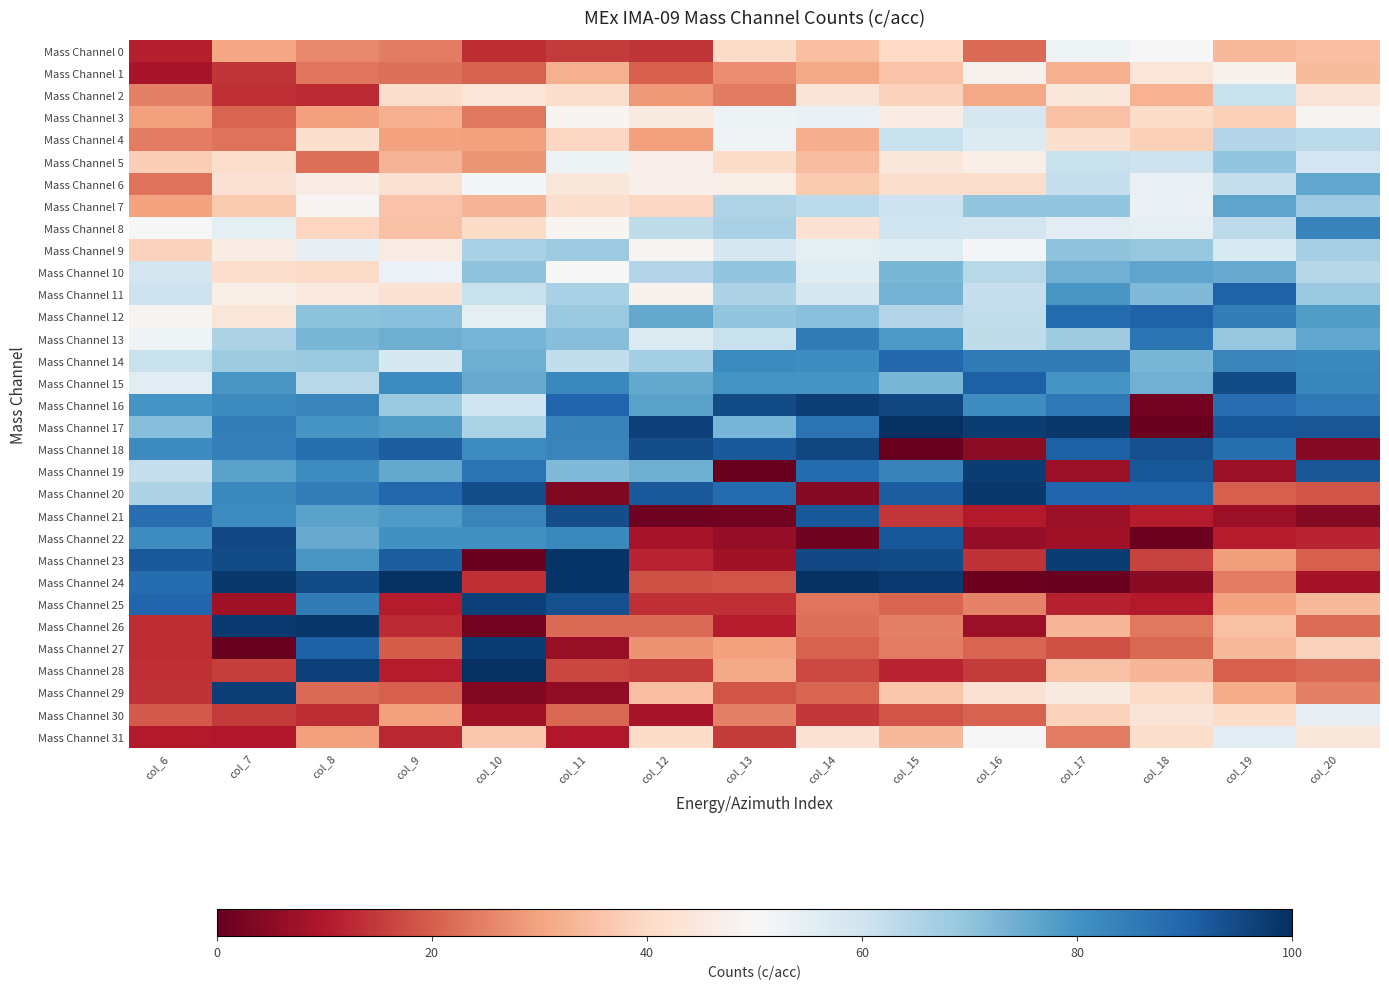

Which has a higher value, col_11 or col_15?

col_15